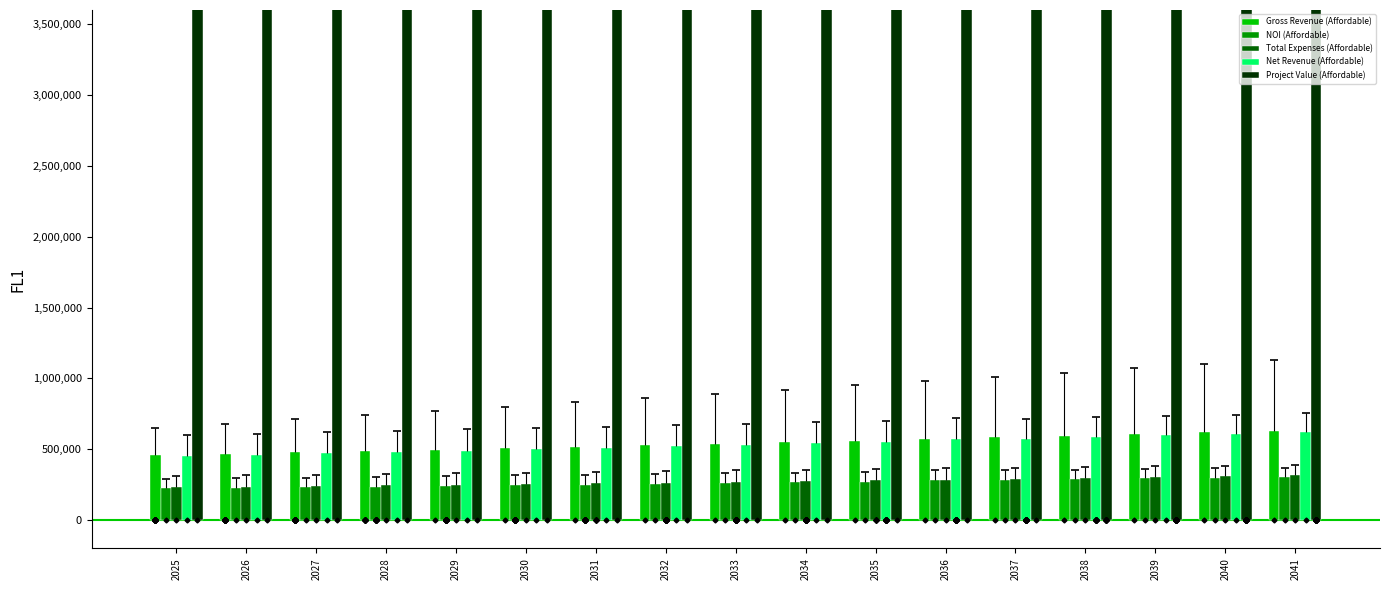

Rank the series by their maximum value, from highest to lowest.

Project Value (Affordable), Gross Revenue (Affordable), Net Revenue (Affordable), Total Expenses (Affordable), NOI (Affordable)